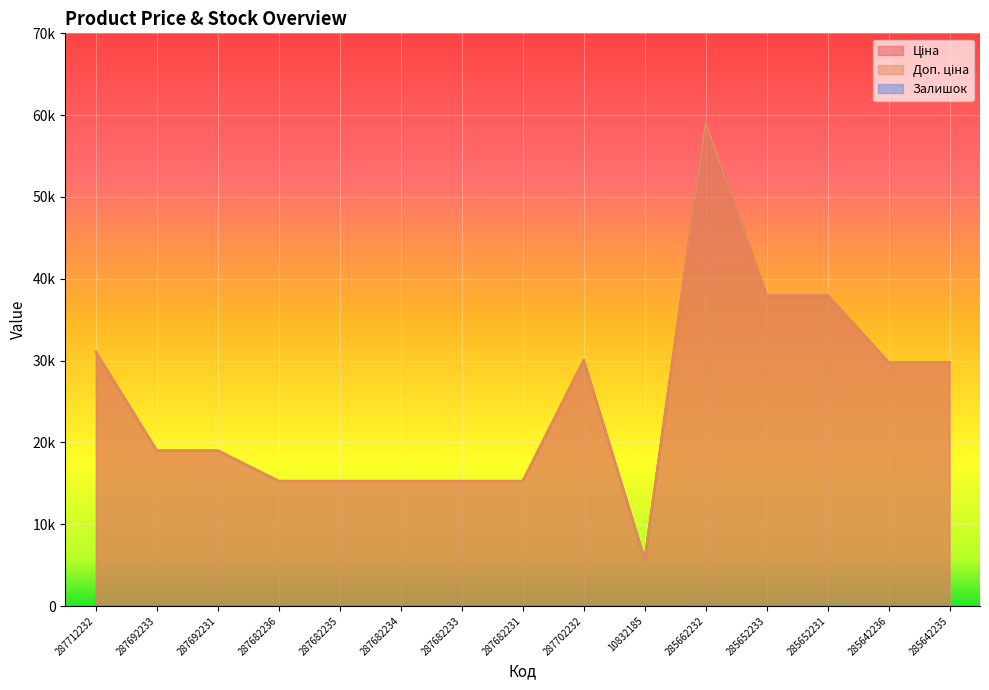

Is the value of Доп. ціна at 285662232 greater than the value of Ціна at 287682233?

Yes